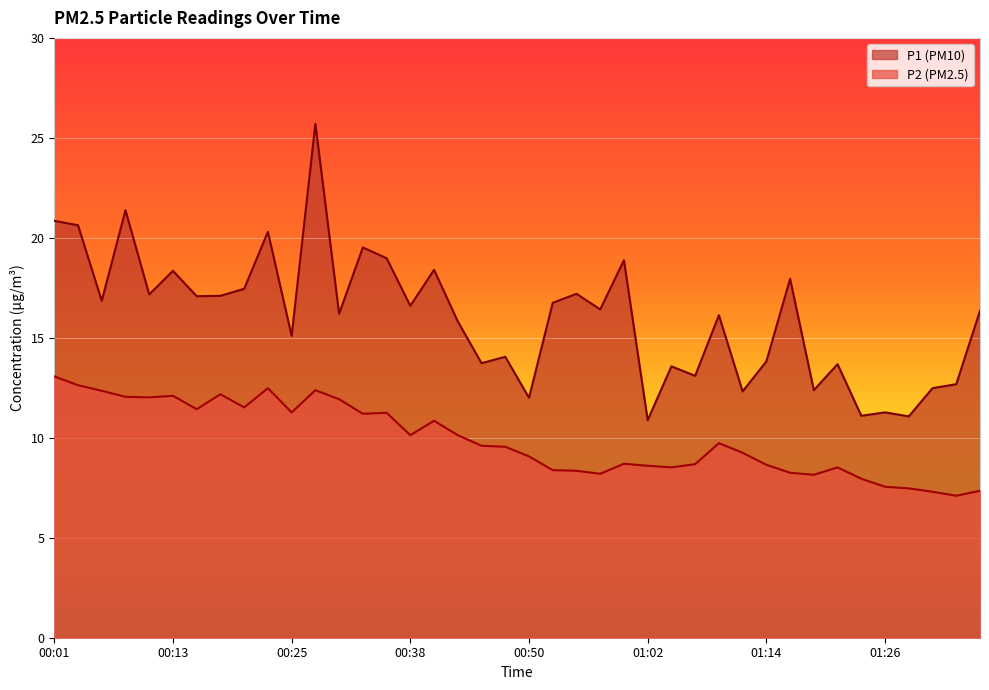

How many values in the P2 series exceed 9?

23